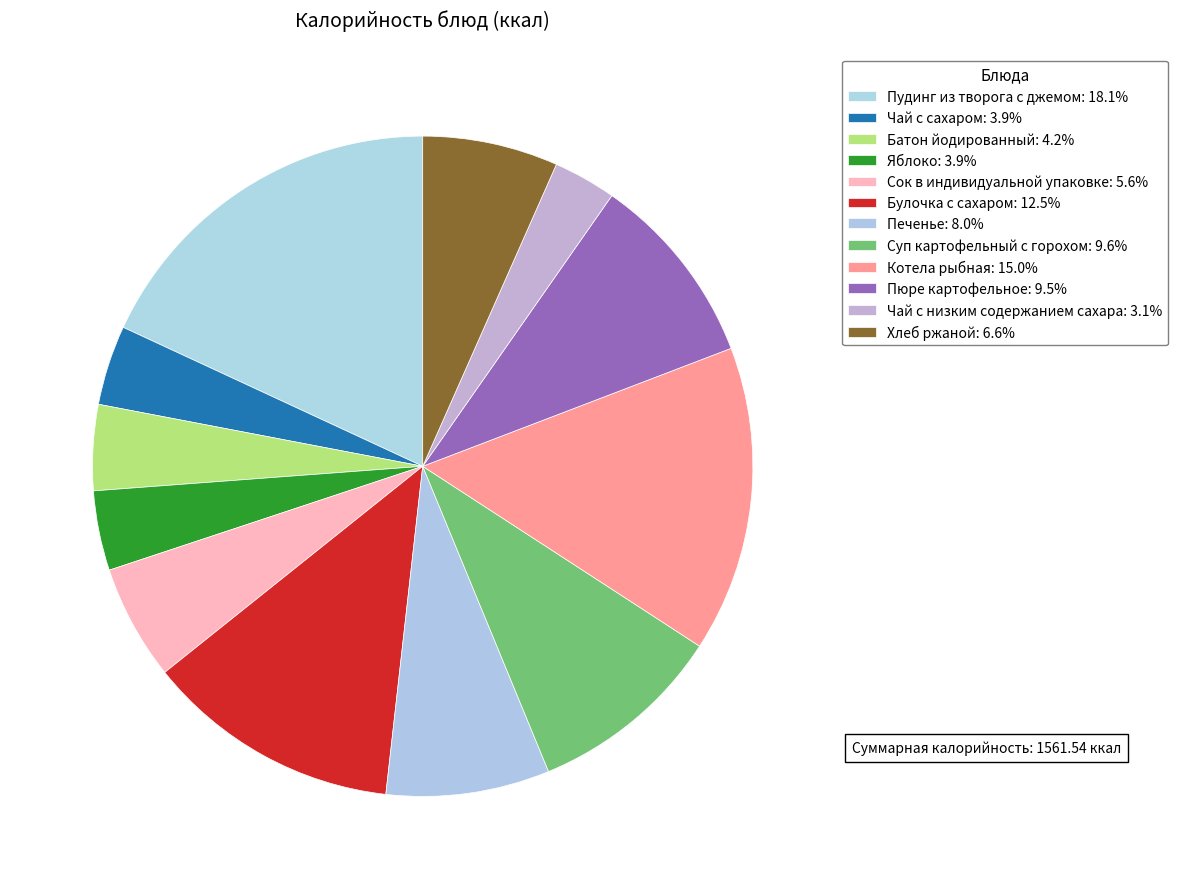

How many segments does this pie chart have?

12